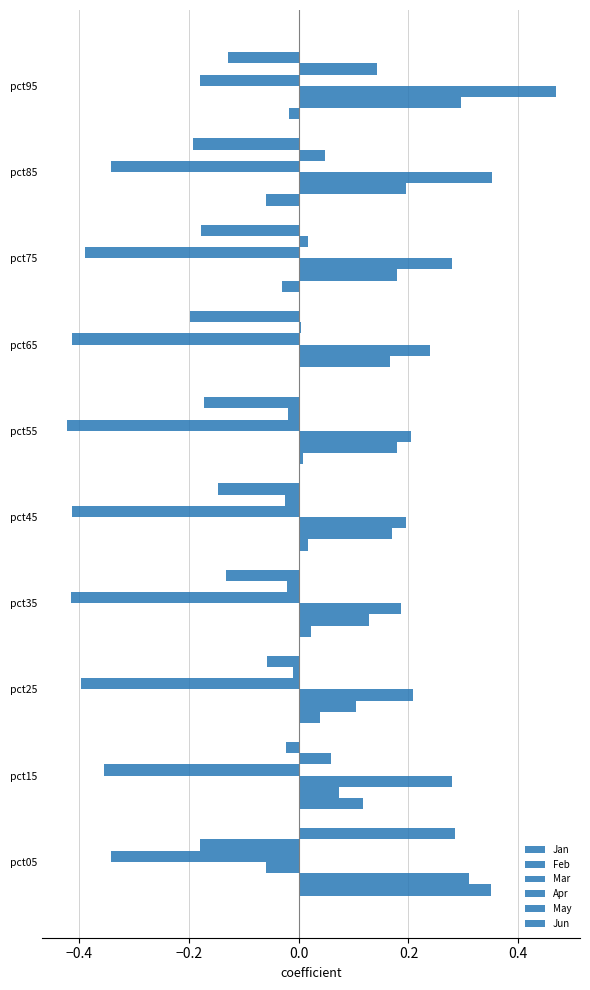

At which category is the sum across all series the highest?

pct95